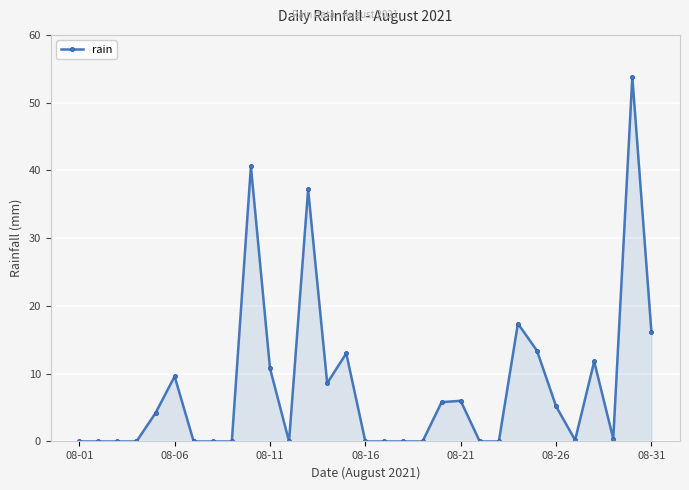

True or false: there are more than 1 points higher than both neighbors.

True